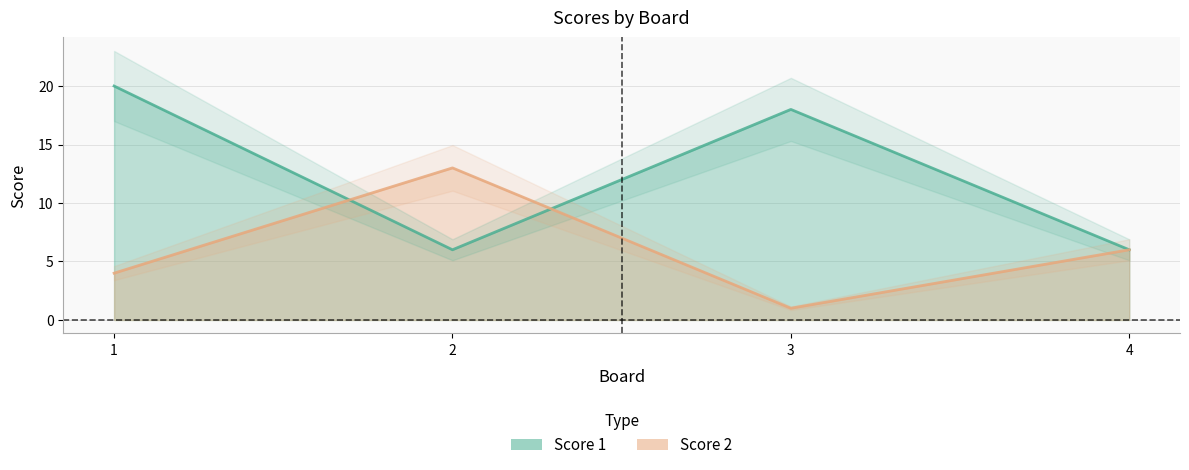

What is the difference between the second highest and minimum values in the Score 2 series?

5